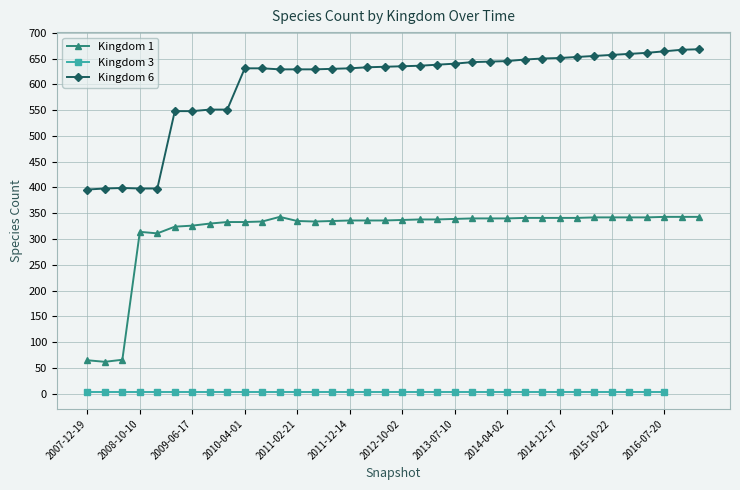

What is the minimum value for Kingdom 6?

396